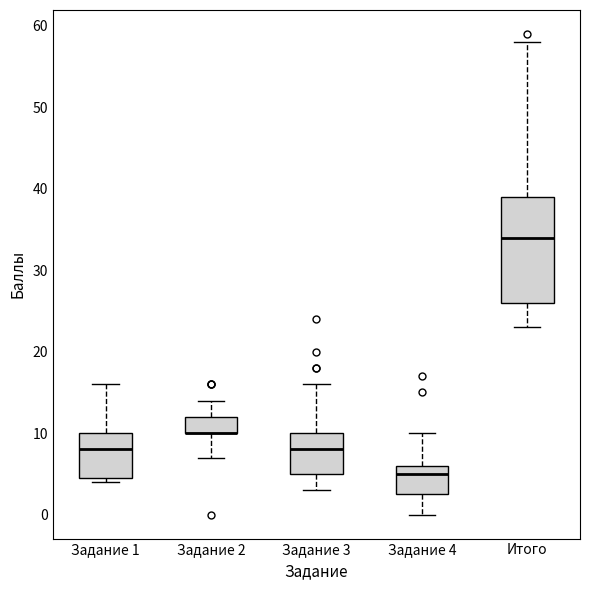

Reading left to right, read every box against the y-axis: the position of its median line, the range the box covers, and the ends of its whiskers. The values are not printed on the chart, so give them approximately, as read against the axis.

Задание 1: median 8, box 5 to 10, whiskers 4 to 16
Задание 2: median 10 (drawn on the box's lower edge), box 10 to 12, whiskers 7 to 14
Задание 3: median 8, box 5 to 10, whiskers 3 to 16
Задание 4: median 5, box 3 to 6, whiskers 0 to 10
Итого: median 34, box 26 to 39, whiskers 23 to 58